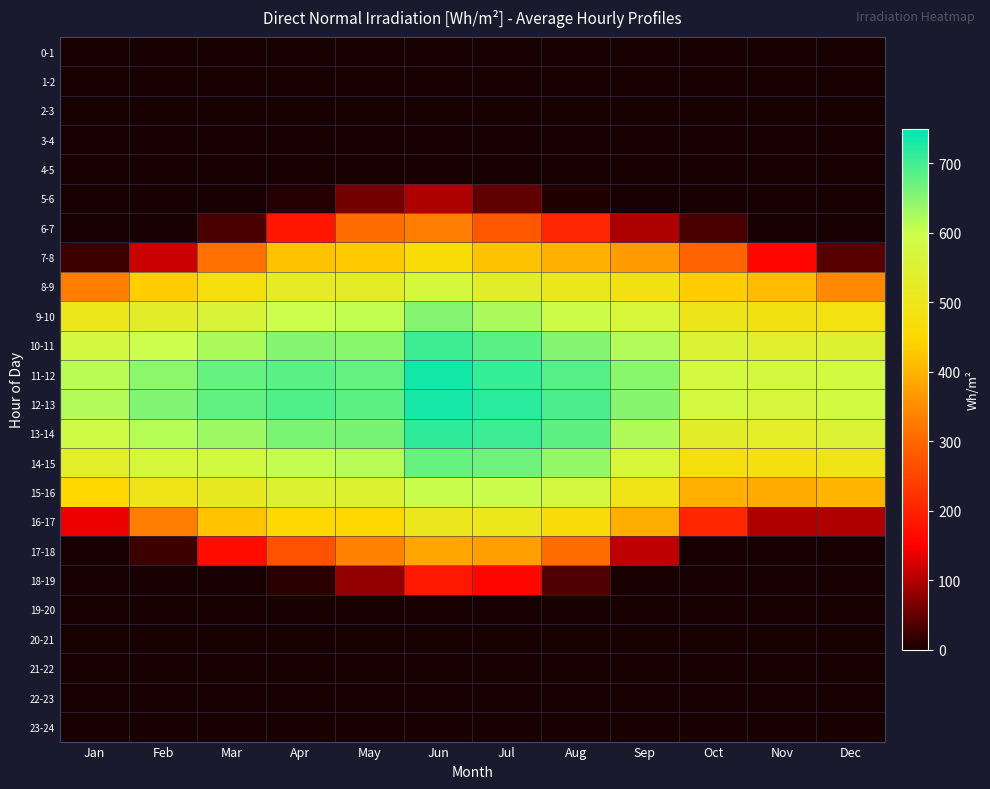

At how many categories does at least one series exceed 704?

2